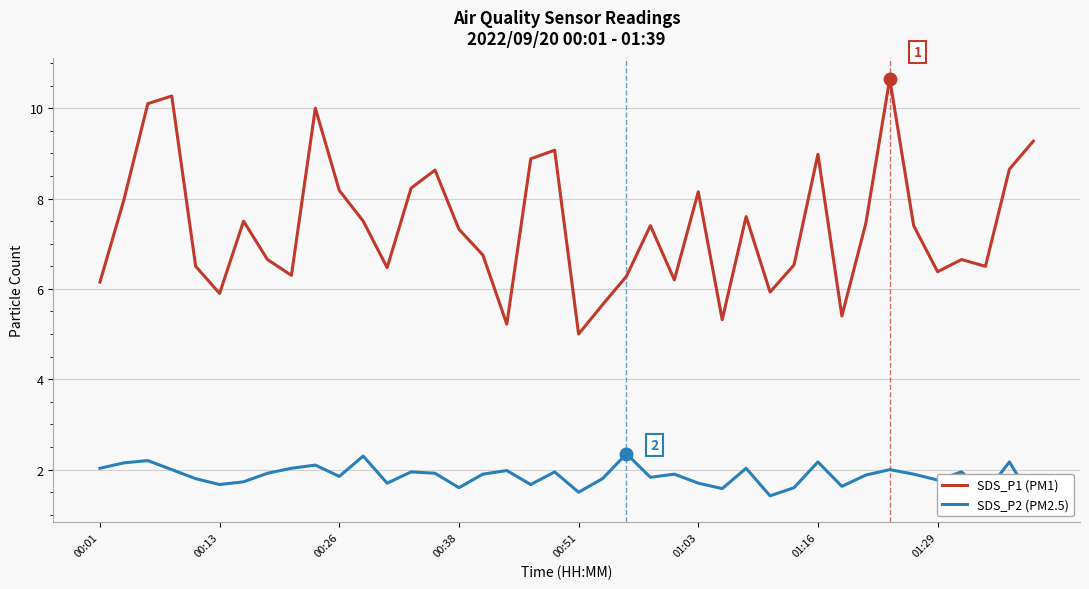

What is the maximum value for SDS_P1 (PM1)?

10.7